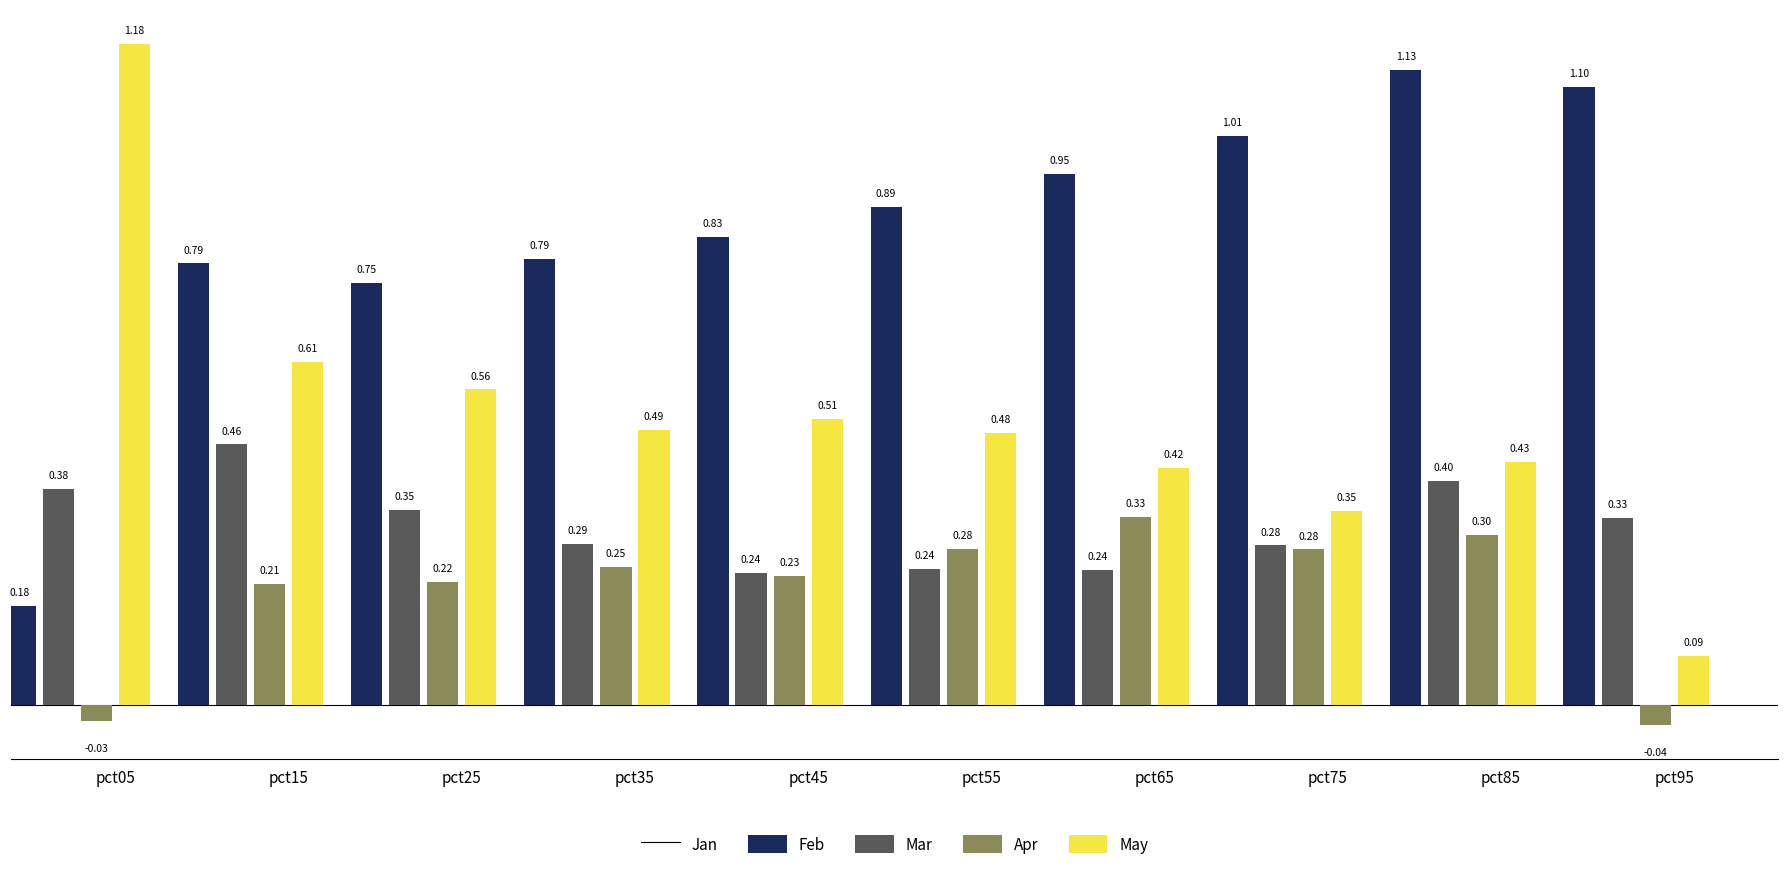

What is the total value across all series at pct65?

1.9